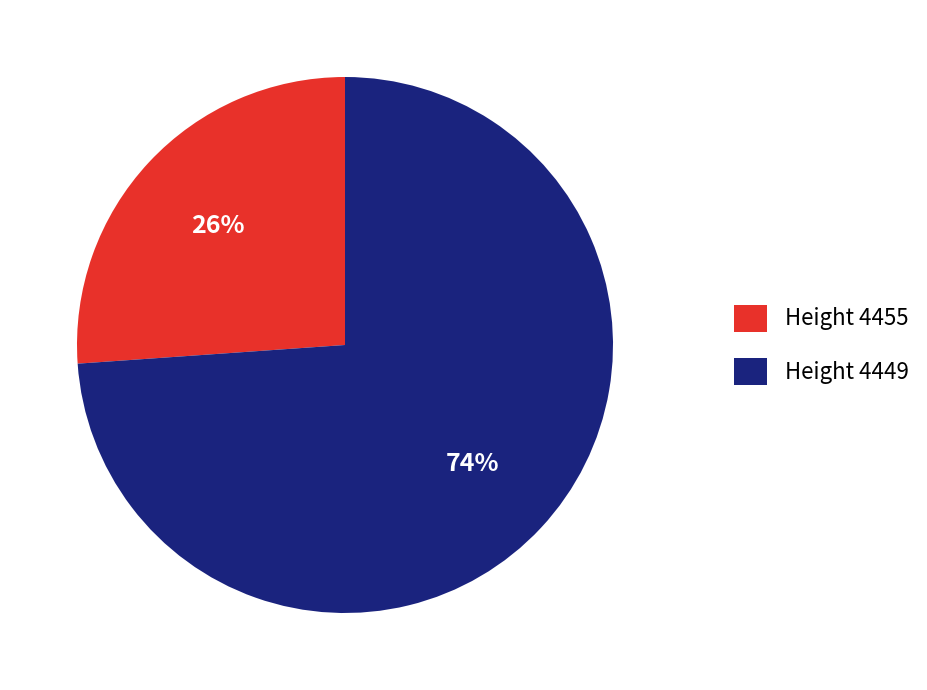

To the nearest percent, what percentage of the pie is Height 4455?

26%